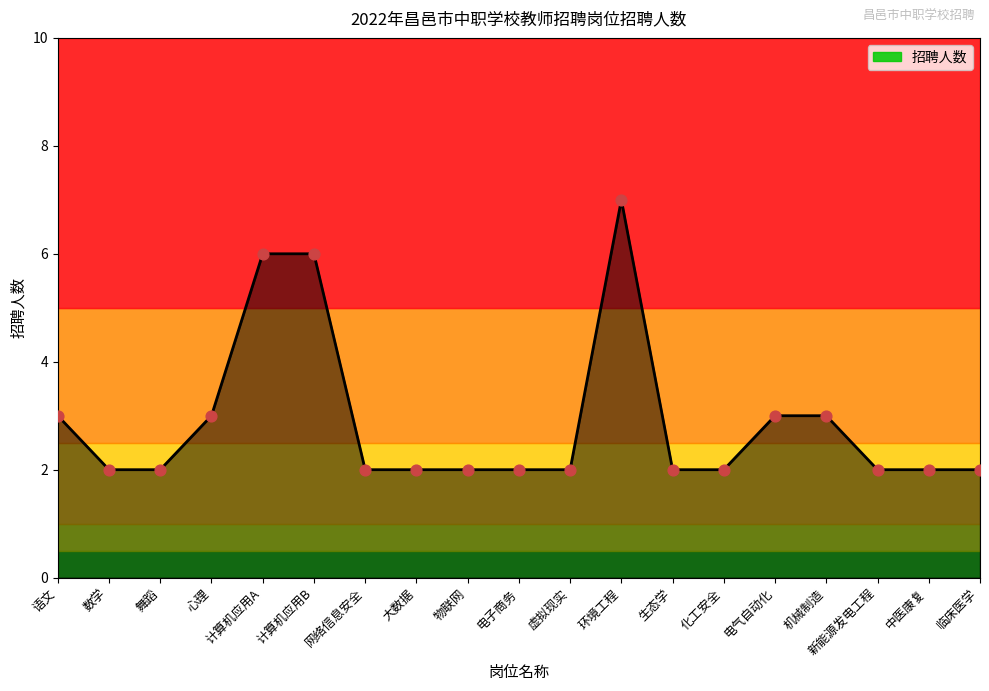

Approximately how many times larger is the value at 化工安全 compared to 舞蹈?

1.0